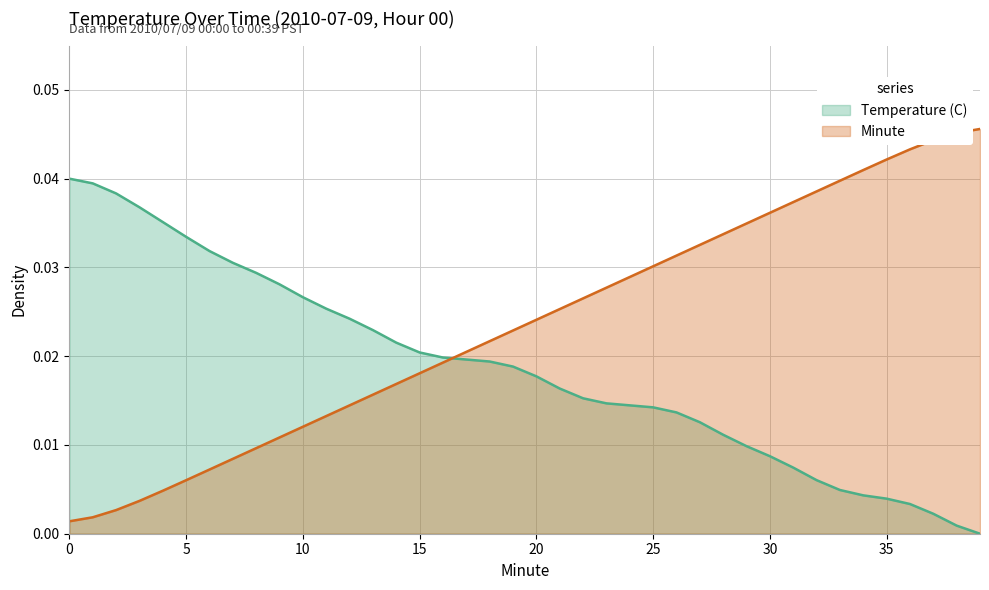

List the series in order of their overall mean, lowest first.

Temperature (C), Minute